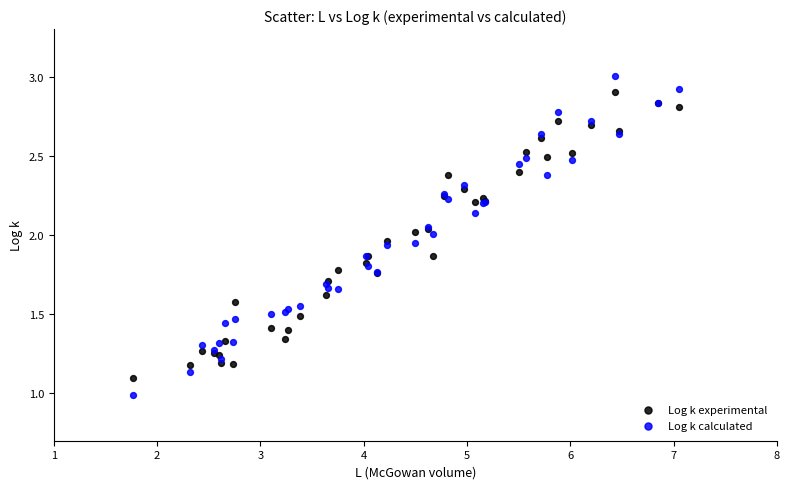

Which series contains the highest Y value?

Log k calculated